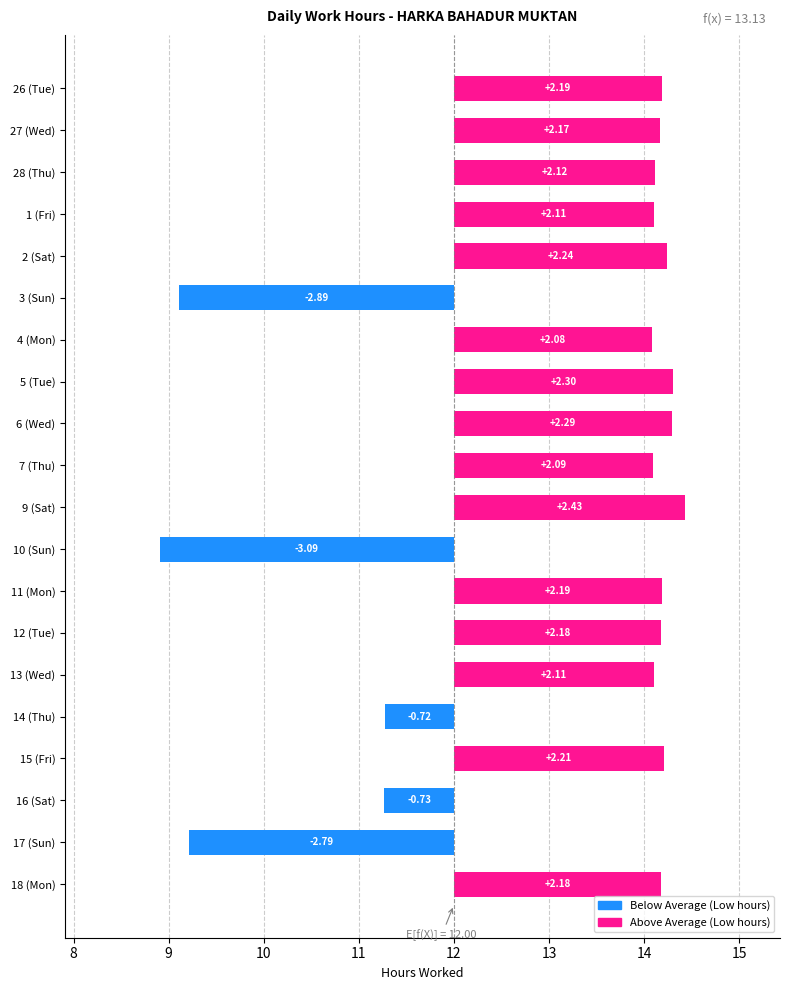

What is the change in value from 4 (Mon) to 5 (Tue)?

+0.2